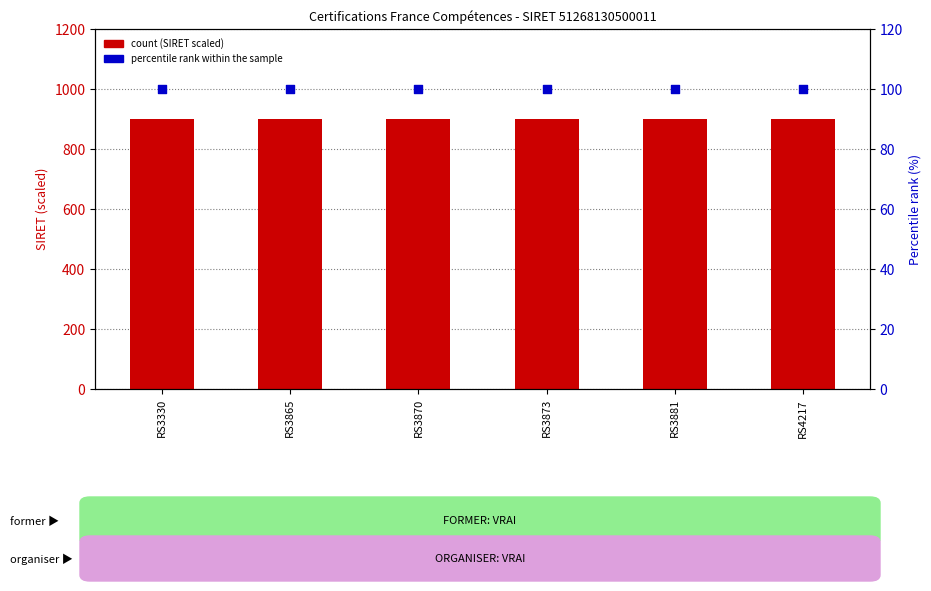

Which series contains the highest Y value?

count